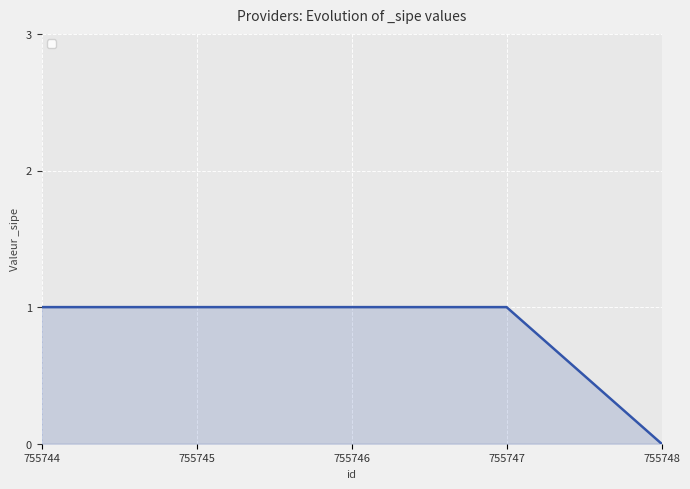

What is the approximate value at 755744?

1